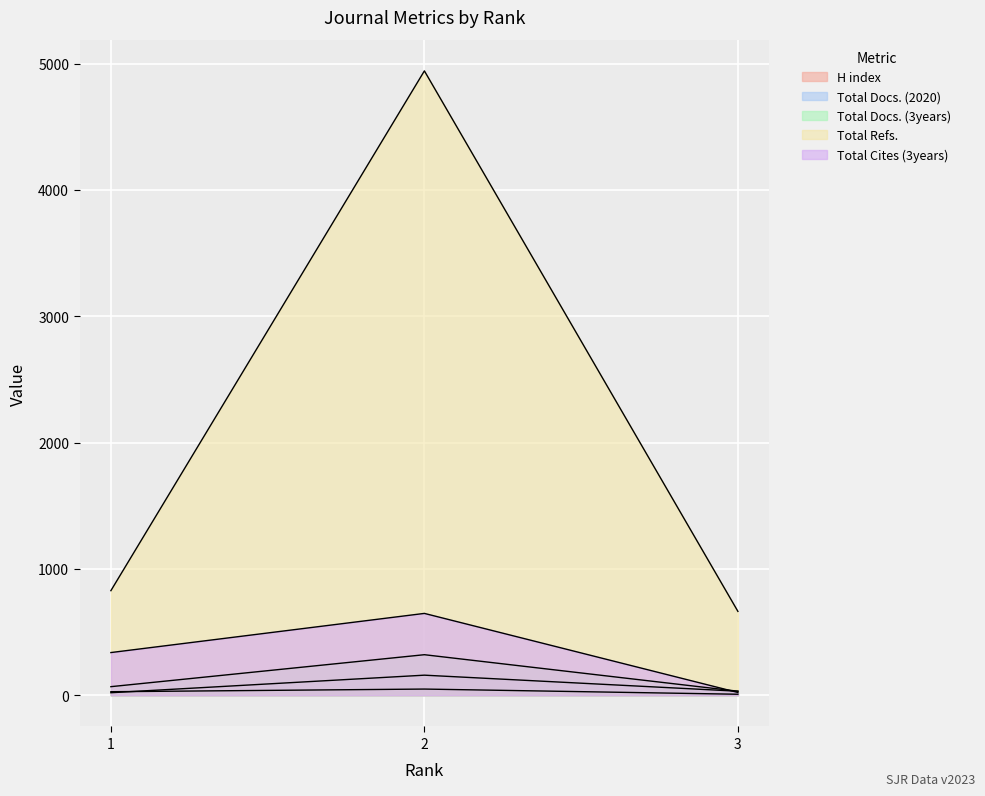

The value of Total Docs. (3years) at 2 is 150. True or false?

False